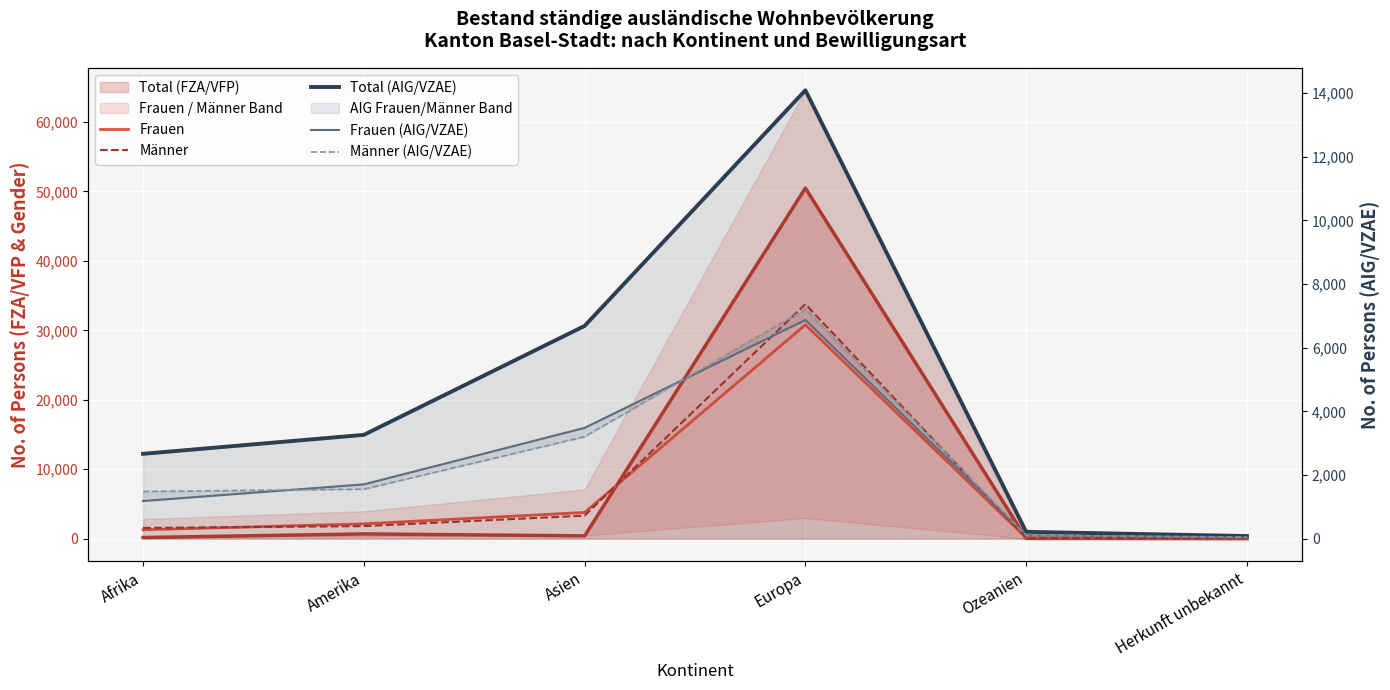

What is the spread (max minus min) of values at Herkunft unbekannt?

52